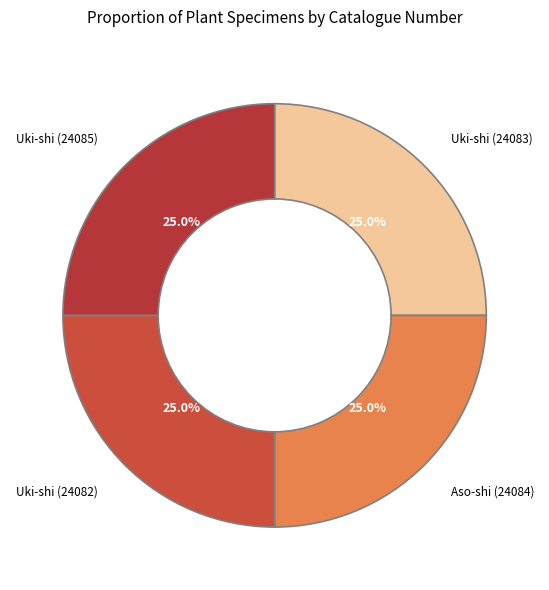

The Uki-shi (24083) slice represents 25% of the pie. True or false?

True